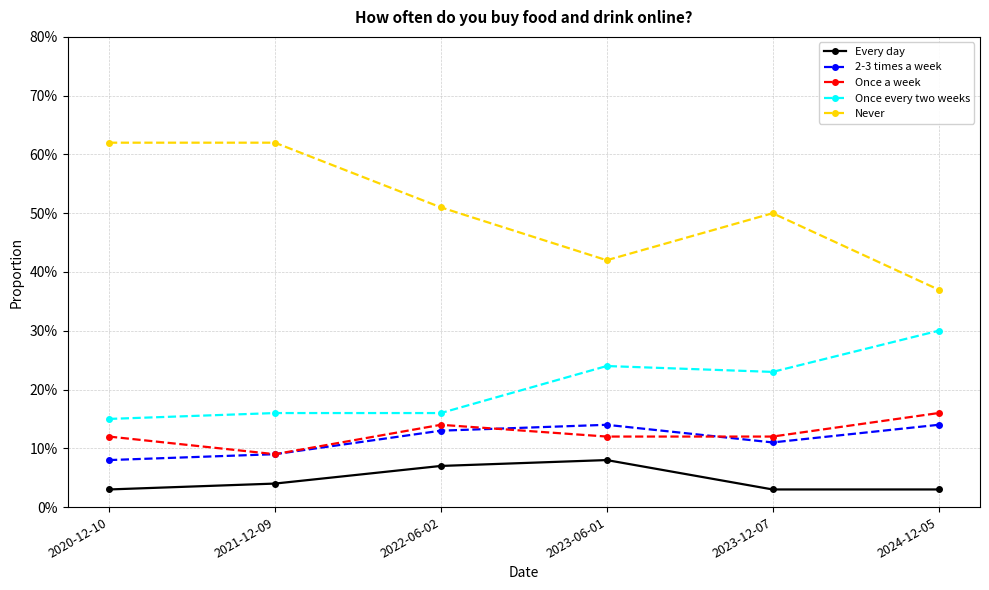

True or false: Never and Every day cross at least once.

False